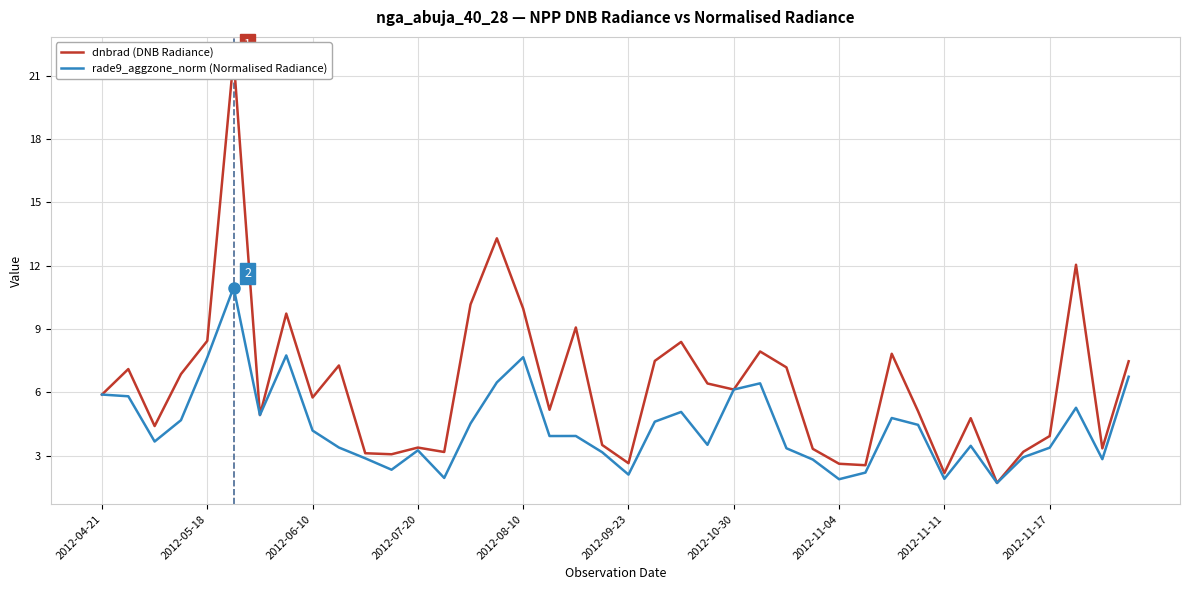

What is the minimum value for rade9_aggzone_norm (Normalised Radiance)?

1.7